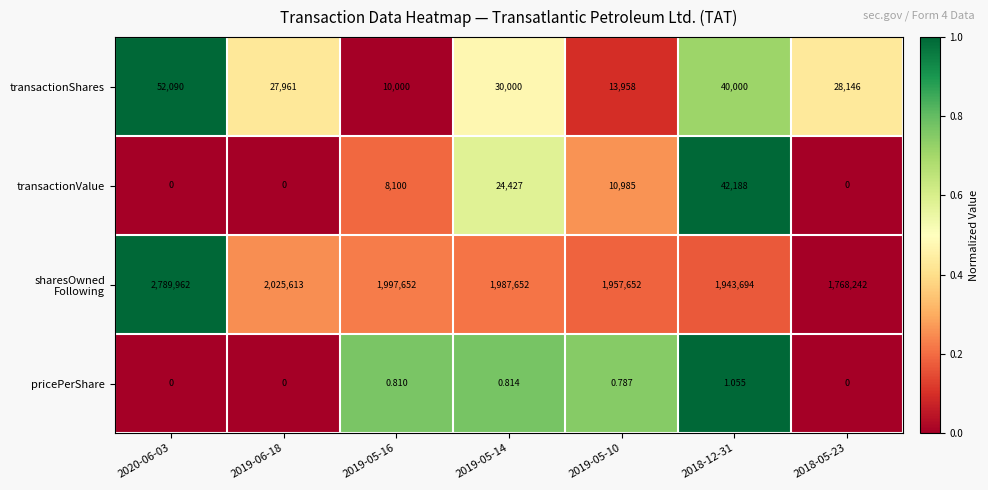

Is the value of pricePerShare at 2019-05-14 greater than the value of transactionShares at 2019-05-16?

No